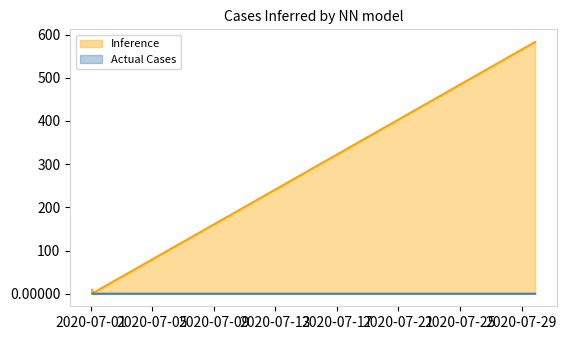

The value at 1593570137 is 0.0. True or false?

True